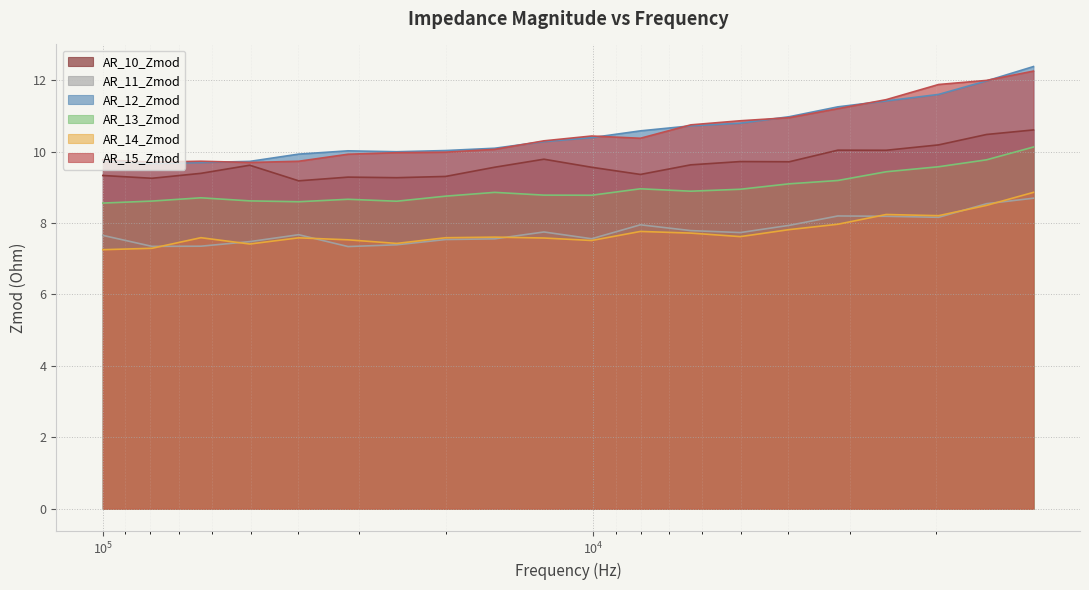

Reading left to right, transcribe all the data shown in this chart.

AR_10_Zmod: 100078.1=9.3	79453.13=9.3	63140.62=9.4	50203.12=9.6	39890.62=9.2	31640.63=9.3	25171.88=9.3	20015.62=9.3	15890.62=9.6	12609.37=9.8	10078.13=9.6	8015.625=9.4	6328.125=9.6	5015.625=9.7	3984.375=9.7	3170.956=10.0	2527.573=10.0	1976.103=10.2	1577.524=10.5	1265.625=10.6
AR_11_Zmod: 100078.1=7.7	79453.13=7.3	63140.62=7.4	50203.12=7.5	39890.62=7.7	31640.63=7.3	25171.88=7.4	20015.62=7.5	15890.62=7.6	12609.37=7.7	10078.13=7.6	8015.625=7.9	6328.125=7.8	5015.625=7.7	3984.375=7.9	3170.956=8.2	2527.573=8.2	1976.103=8.2	1577.524=8.5	1265.625=8.7
AR_12_Zmod: 100078.1=9.7	79453.13=9.7	63140.62=9.7	50203.12=9.7	39890.62=9.9	31640.63=10.0	25171.88=10.0	20015.62=10.0	15890.62=10.1	12609.37=10.3	10078.13=10.4	8015.625=10.6	6328.125=10.7	5015.625=10.8	3984.375=11.0	3170.956=11.3	2527.573=11.4	1976.103=11.6	1577.524=12.0	1265.625=12.4
AR_13_Zmod: 100078.1=8.6	79453.13=8.6	63140.62=8.7	50203.12=8.6	39890.62=8.6	31640.63=8.7	25171.88=8.6	20015.62=8.8	15890.62=8.9	12609.37=8.8	10078.13=8.8	8015.625=9.0	6328.125=8.9	5015.625=8.9	3984.375=9.1	3170.956=9.2	2527.573=9.4	1976.103=9.6	1577.524=9.8	1265.625=10.1
AR_14_Zmod: 100078.1=7.3	79453.13=7.3	63140.62=7.6	50203.12=7.4	39890.62=7.6	31640.63=7.5	25171.88=7.4	20015.62=7.6	15890.62=7.6	12609.37=7.6	10078.13=7.5	8015.625=7.8	6328.125=7.7	5015.625=7.6	3984.375=7.8	3170.956=8.0	2527.573=8.2	1976.103=8.2	1577.524=8.5	1265.625=8.9
AR_15_Zmod: 100078.1=9.8	79453.13=9.7	63140.62=9.7	50203.12=9.7	39890.62=9.7	31640.63=9.9	25171.88=10.0	20015.62=10.0	15890.62=10.1	12609.37=10.3	10078.13=10.4	8015.625=10.4	6328.125=10.7	5015.625=10.9	3984.375=10.9	3170.956=11.2	2527.573=11.5	1976.103=11.9	1577.524=12.0	1265.625=12.3